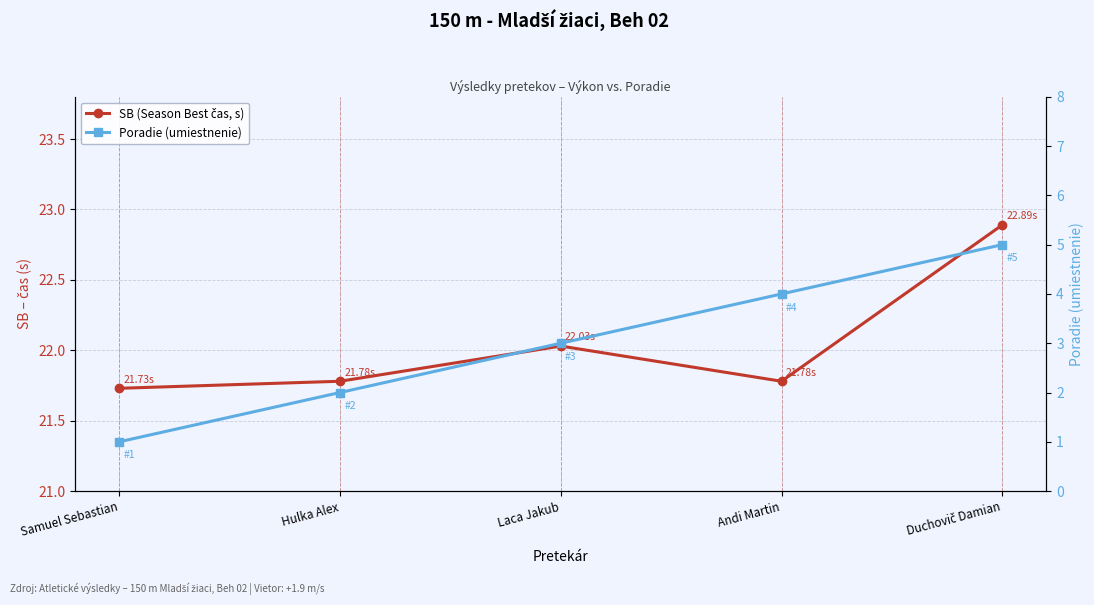

Which category has the highest value across all series?

Duchovič Damian